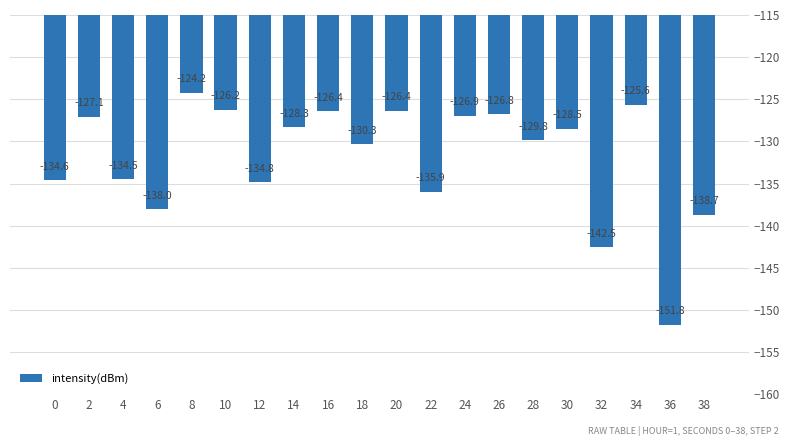

The chart shows a value of -138.0 at 6. True or false?

True